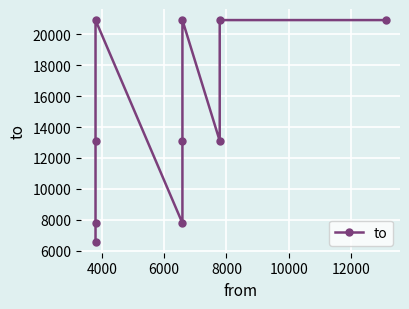

What is the difference between the maximum and minimum values?

14332